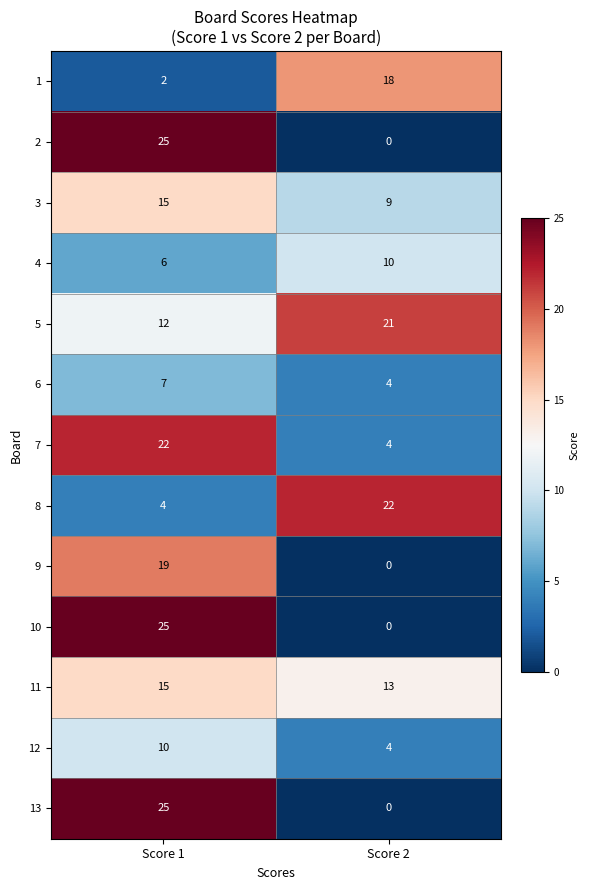

At which category is the sum across all series the highest?

Score 1